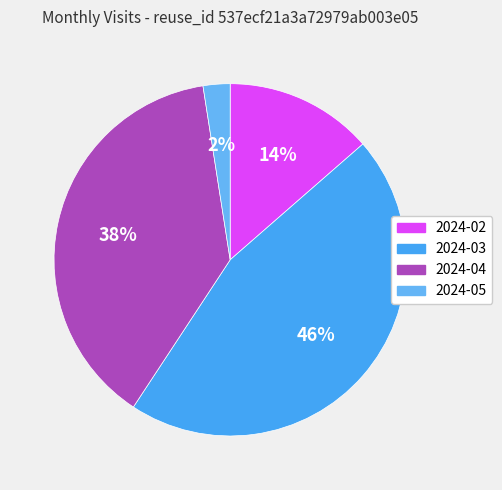

Between 2024-03 and 2024-02, which is larger?

2024-03